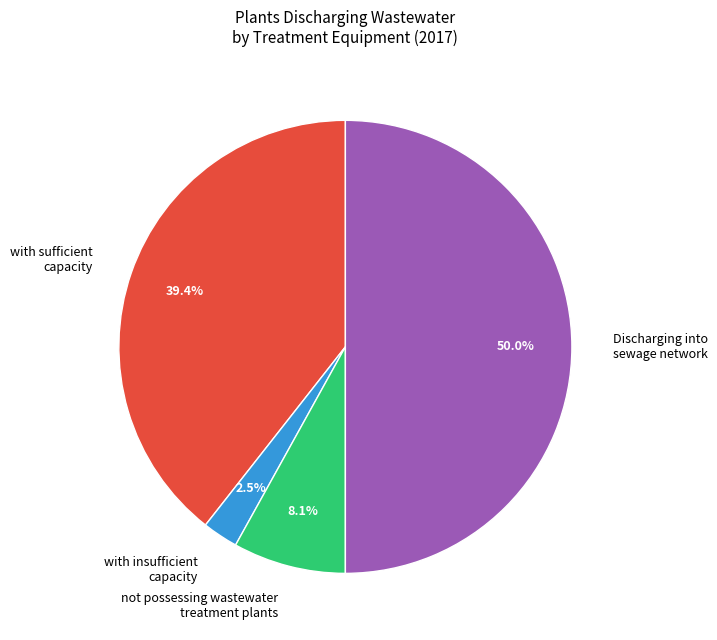

To the nearest percent, what is the average slice percentage?

25%